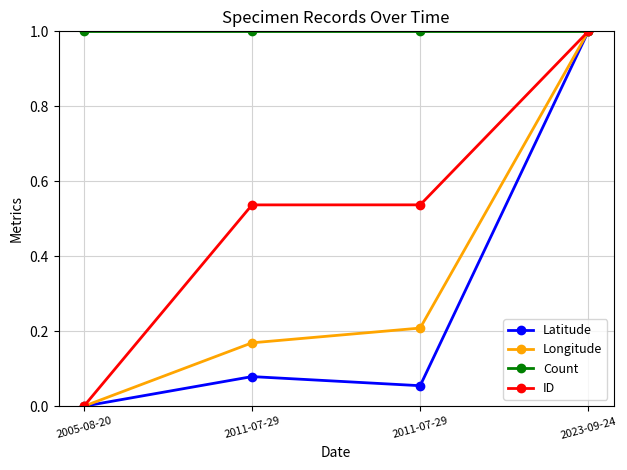

The value of Count at 2005-08-20 is 1.0. True or false?

True